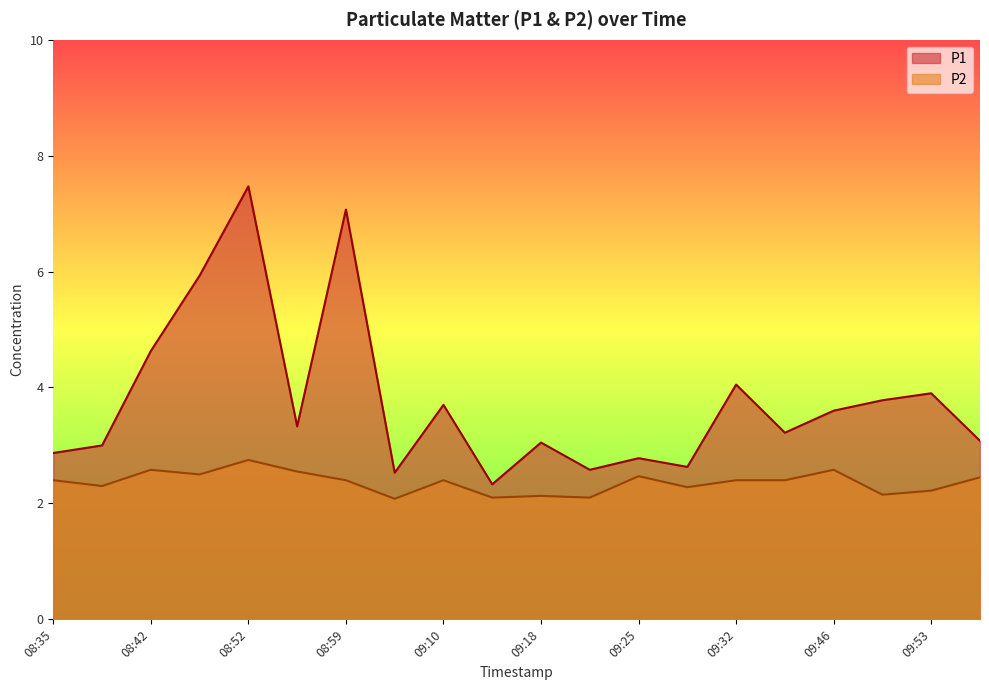

In P1, how many points are lower than both neighbors (excluding endpoints)?

6